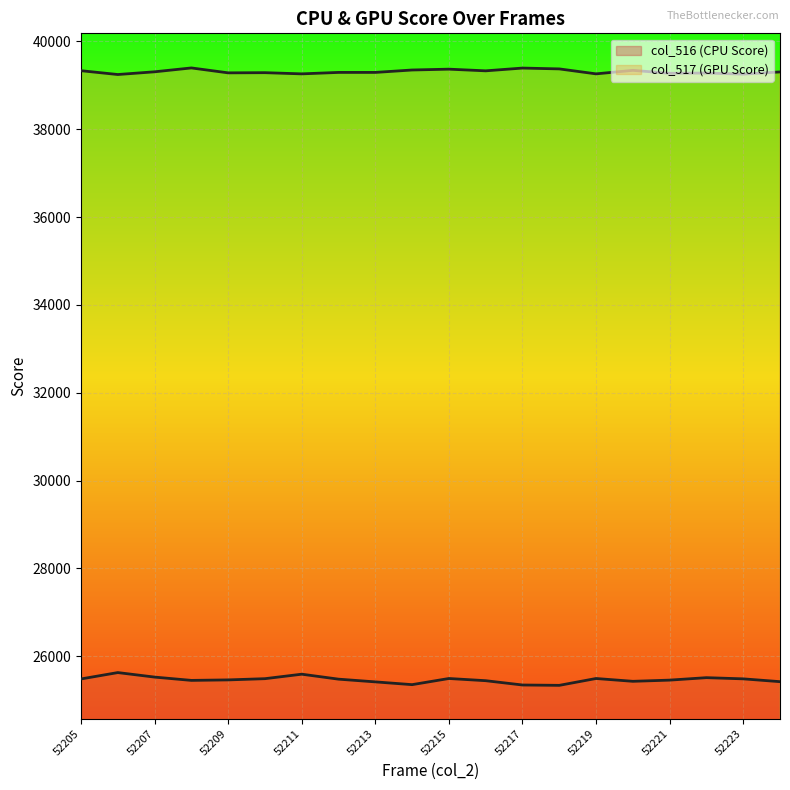

How many values in the col_517 line series exceed 39307?

9